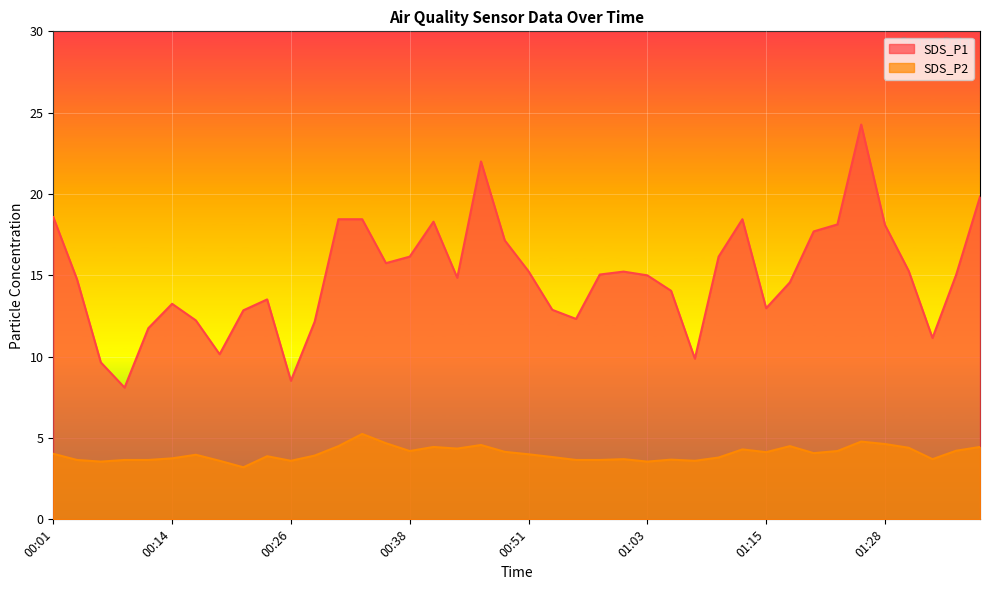

What is the difference between the maximum and minimum values in the SDS_P2 series?

2.0